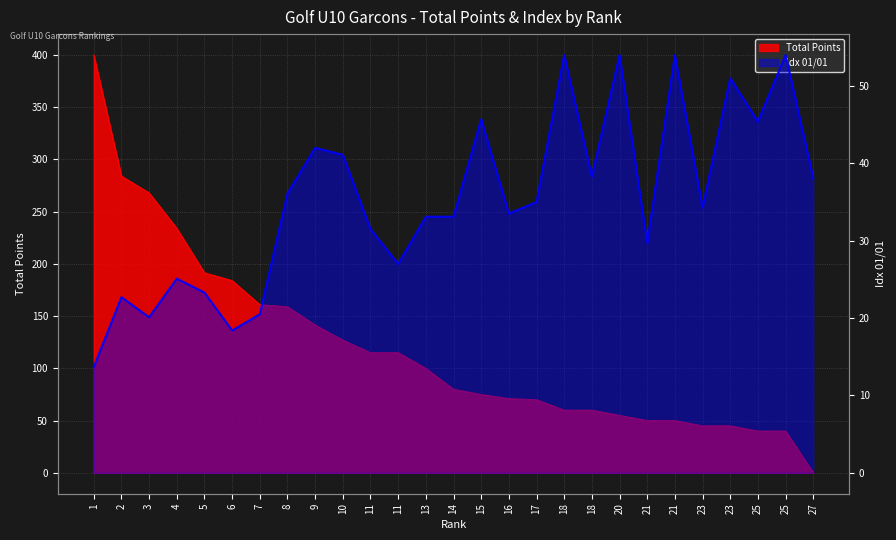

Count the number of data series in this chart.

2